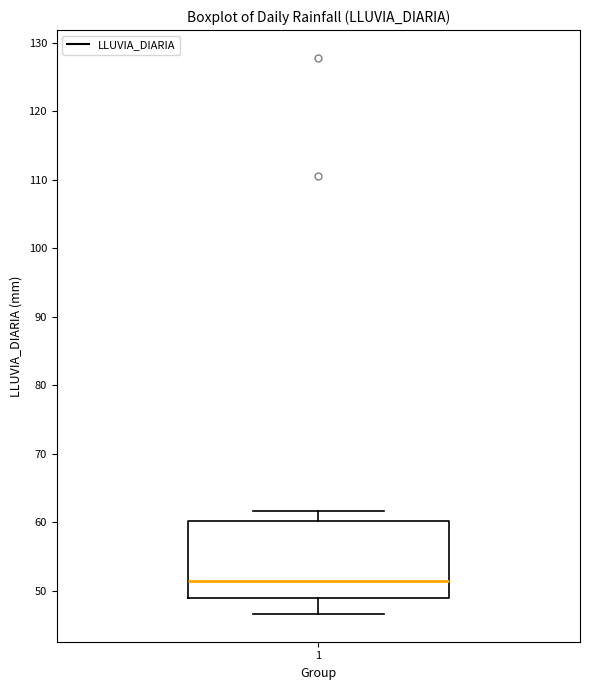

Read this box plot against the y-axis: the position of the median line, the range covered by the box, and the ends of both whiskers. The values are not printed on the chart, so give them approximately, as read against the axis.

median 51, box 49 to 60, whiskers 47 to 62